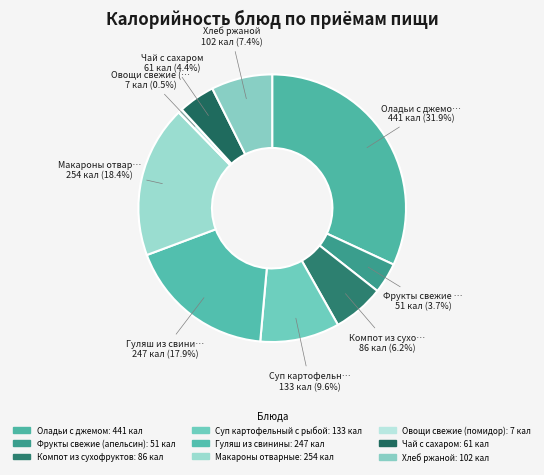

Does any single category account for the majority?

No